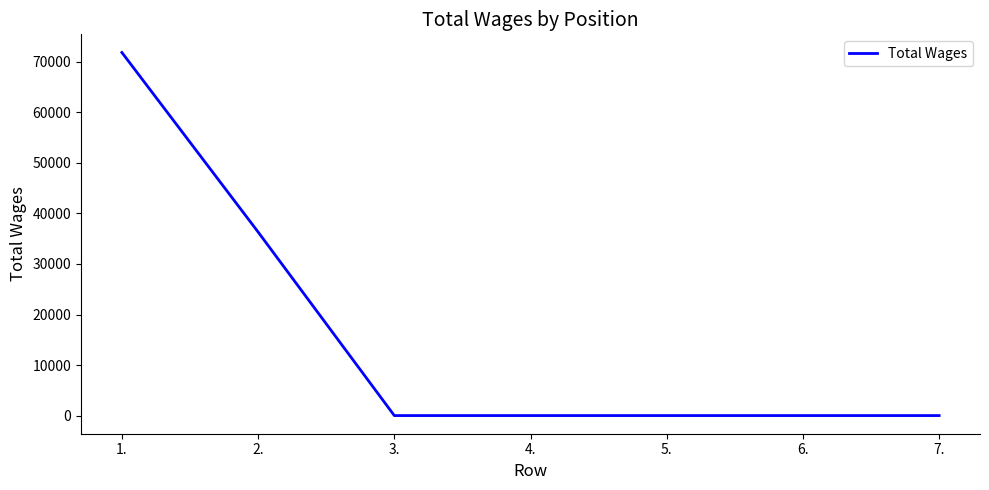

What position from the right is 5.?

3